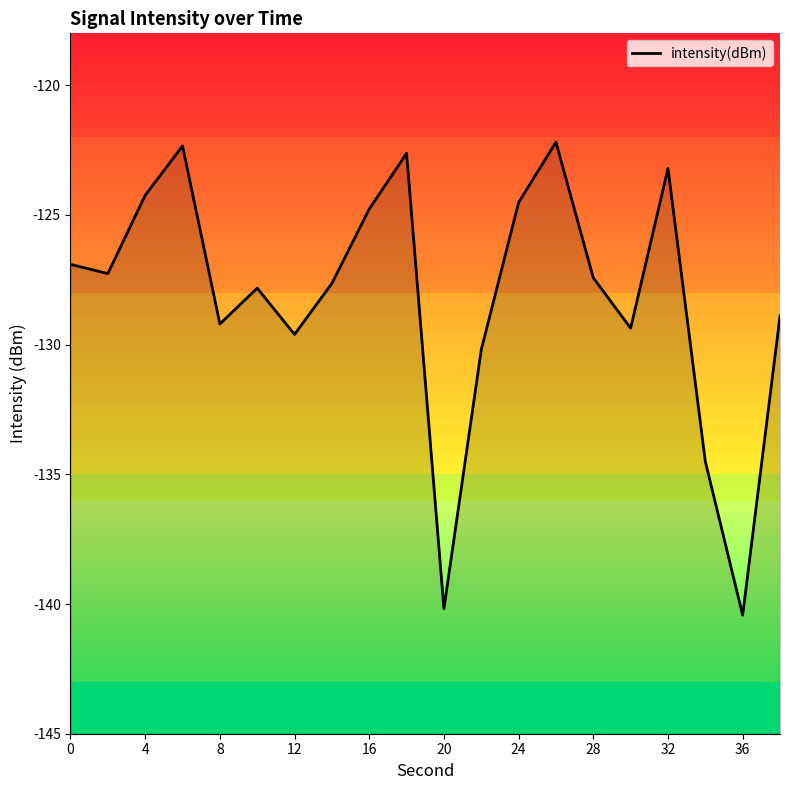

How many interior local peaks (higher than both neighbors) does the data have?

5